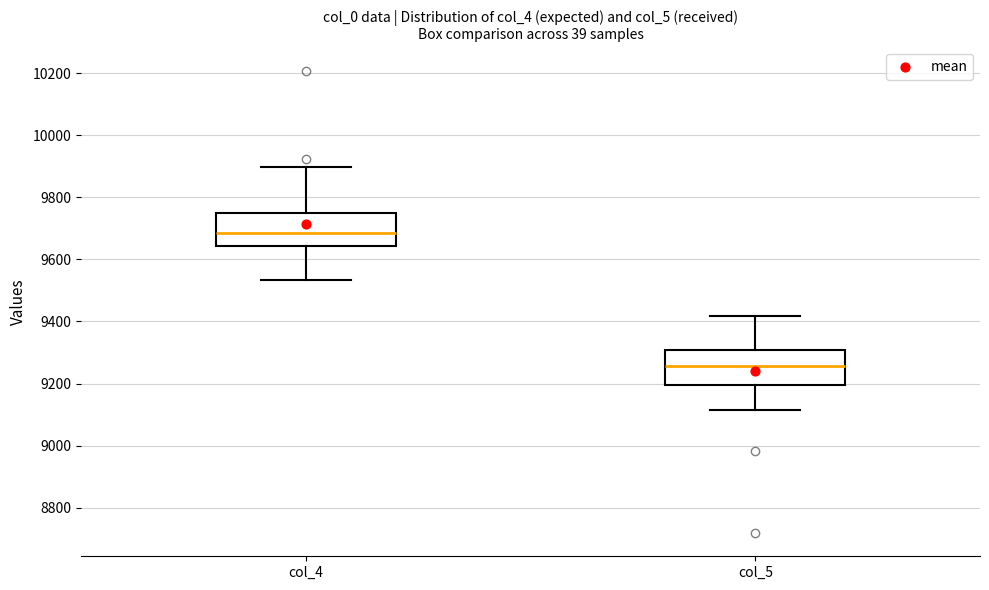

Where does the lower whisker of the box for col_4 end on the y-axis? The values are not printed on the chart, so give them approximately, as read against the axis.

9540